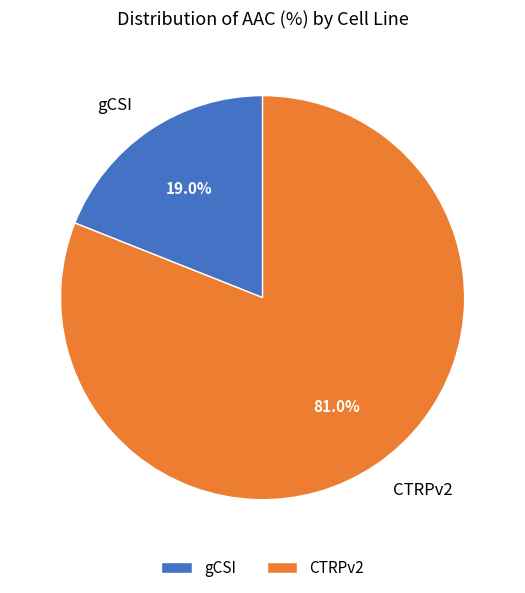

How many slices are in this pie chart?

2